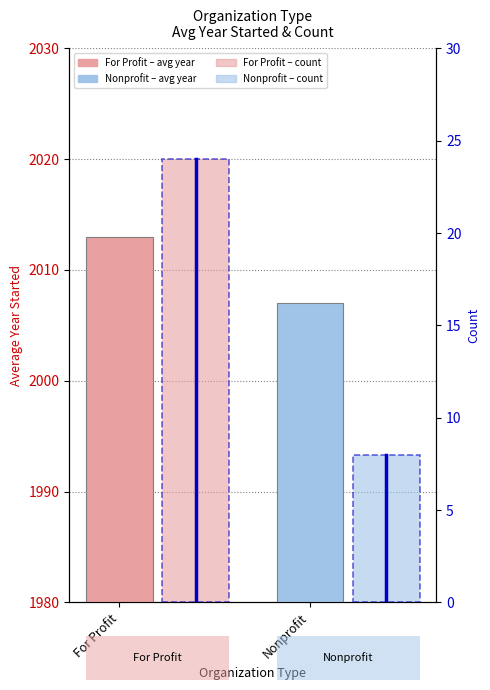

What is the lowest value of the count series?

8